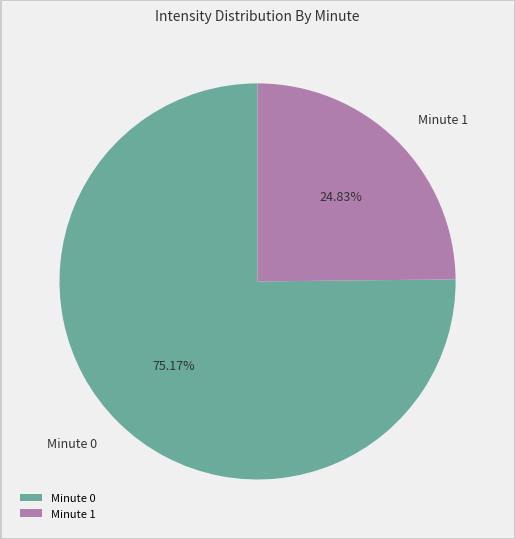

Combined, do Minute 0 and Minute 1 account for over 50%?

Yes